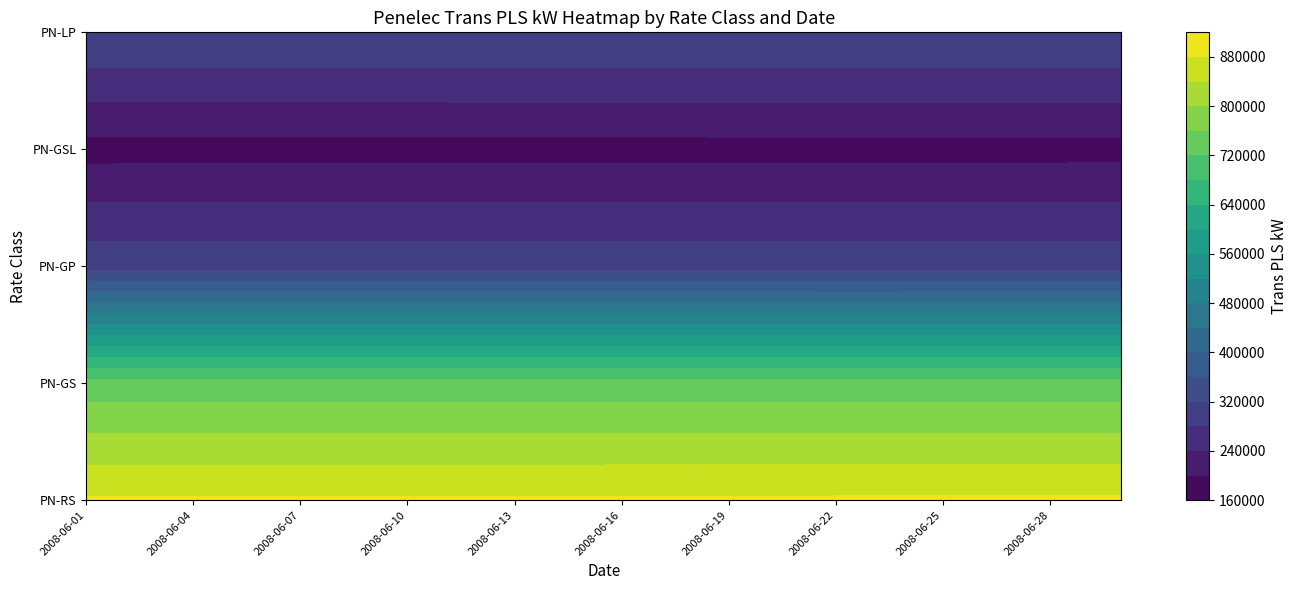

What is the smallest value displayed?

184586